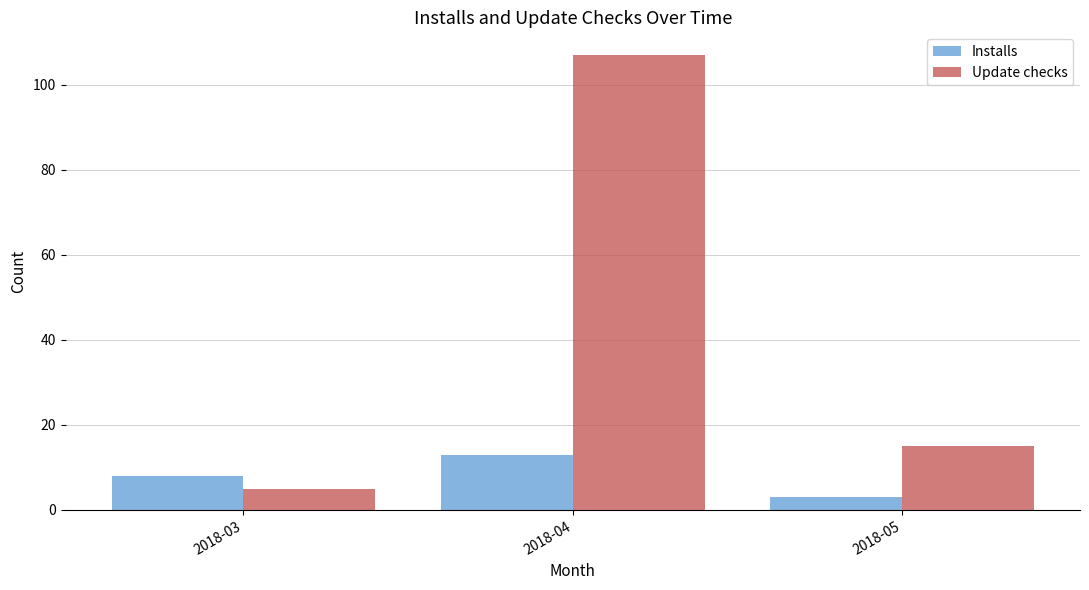

At 2018-05, list the series in order from largest to smallest.

Update checks, Installs